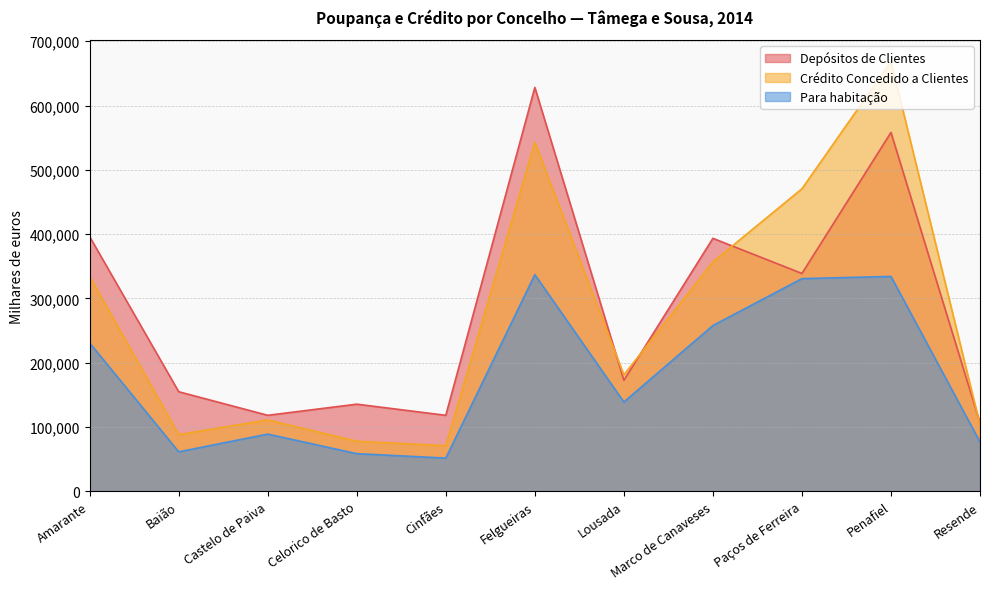

True or false: Para habitação has a value of 51442 at Cinfães.

True